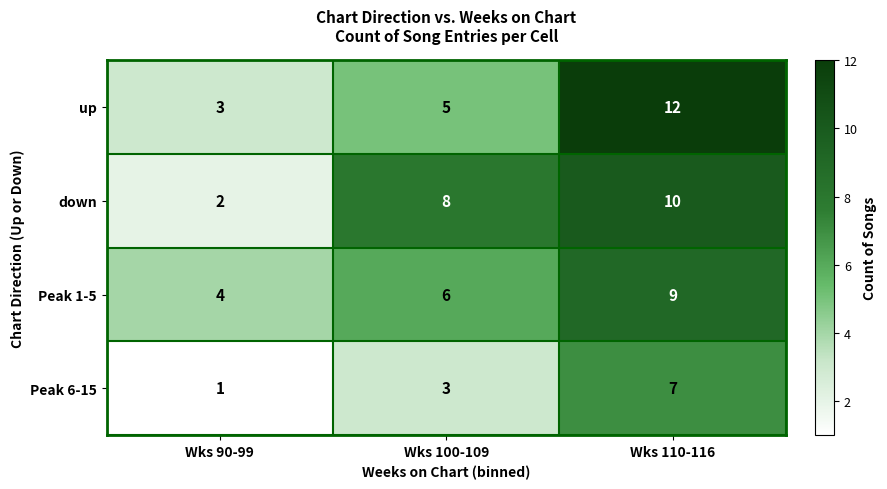

Rank the series by their maximum value, from lowest to highest.

Peak 6-15, Peak 1-5, down, up